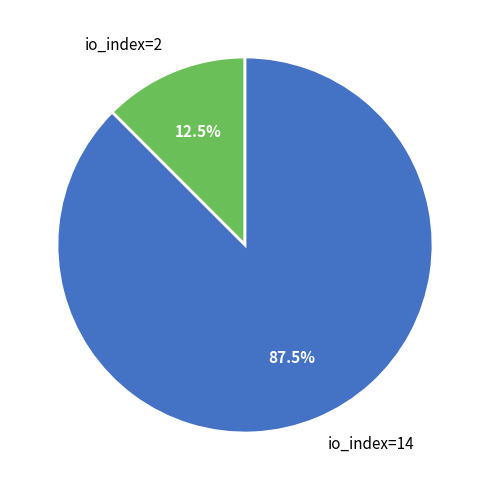

Which slice represents more than half of the pie?

io_index=14